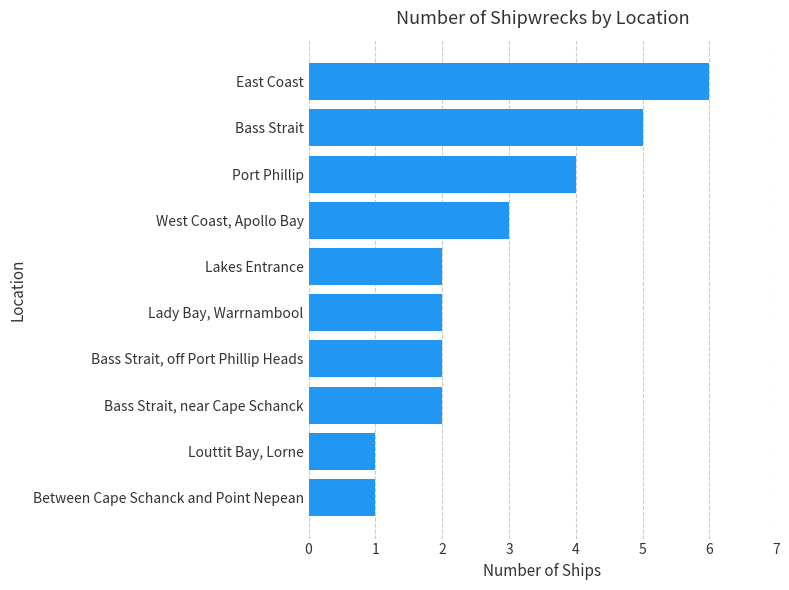

Reading top to bottom, transcribe all the data shown in this chart.

6	5	4	3	2	2	2	2	1	1